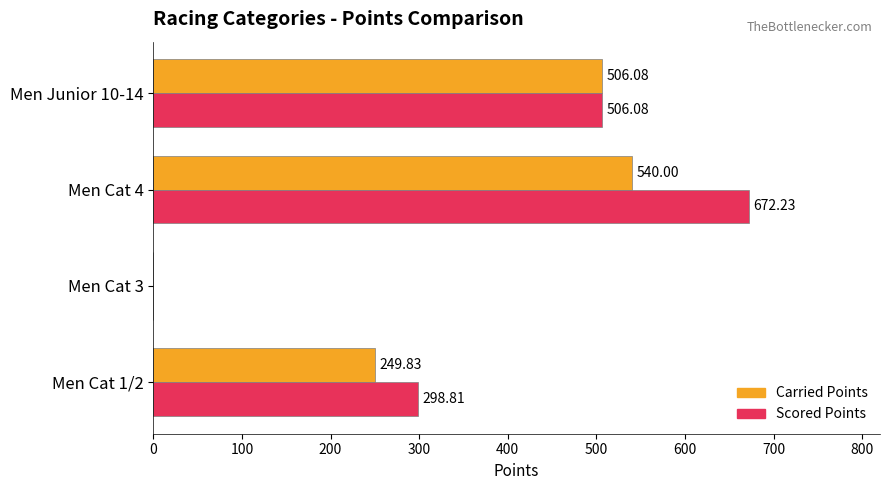

What is the average value of the Scored Points series?

369.3